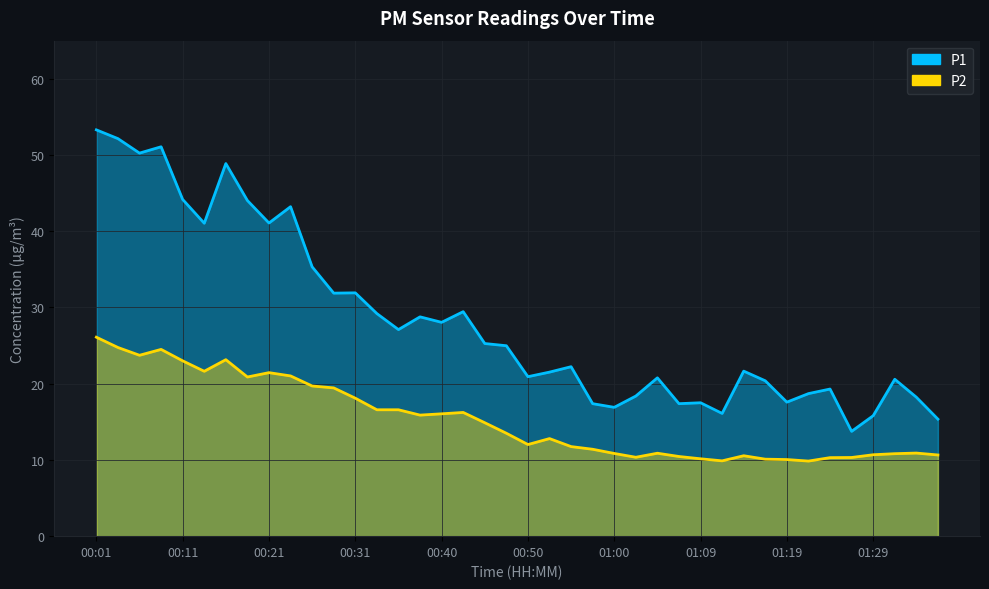

What is the sum of all P2 values?

611.9